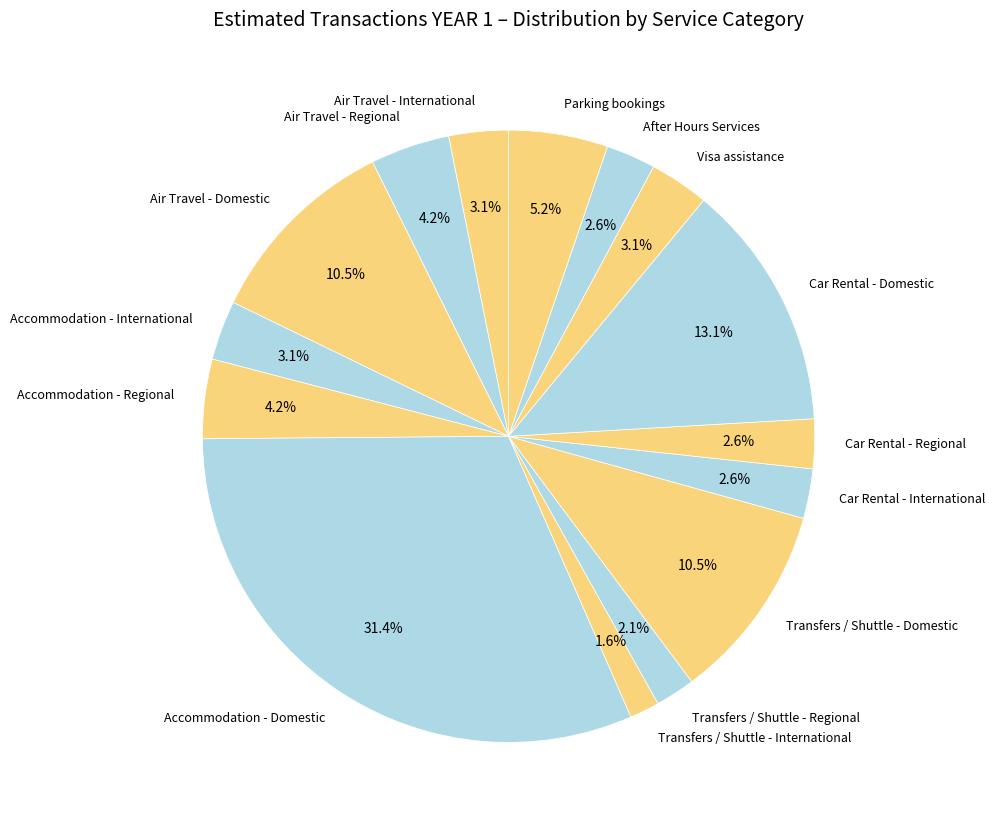

Which has a higher value, Accommodation - International or Transfers / Shuttle - Domestic?

Transfers / Shuttle - Domestic